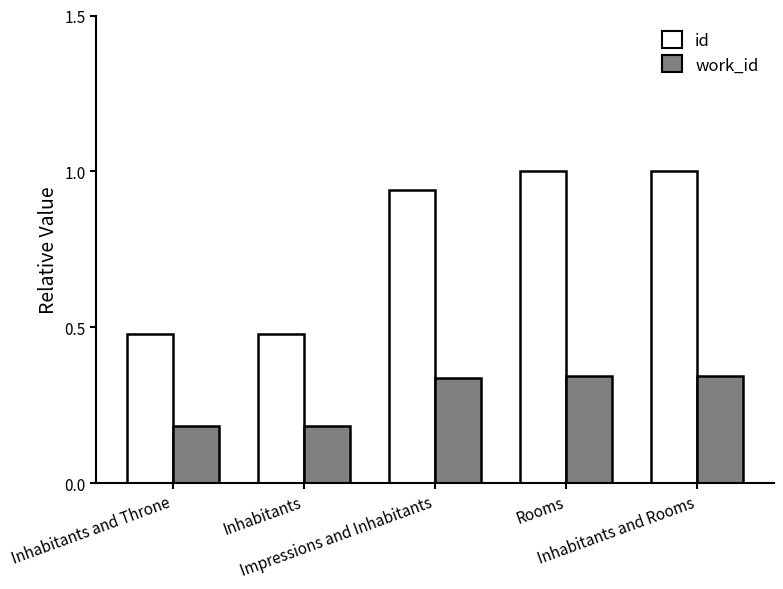

What is the greatest value displayed?

1.0